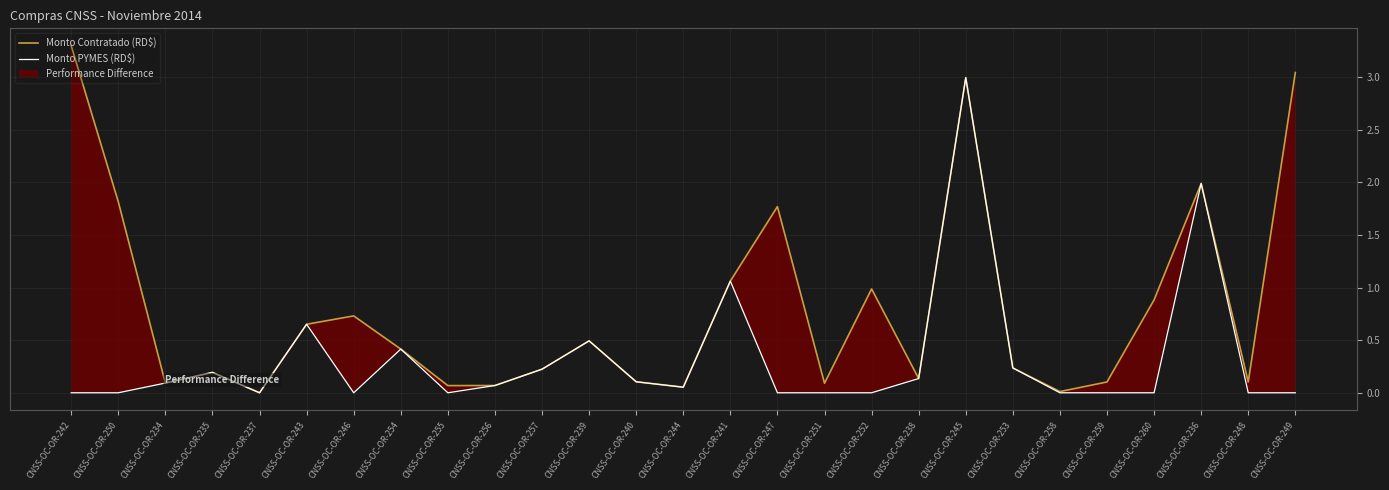

Reading left to right, extract all data points from this chart.

Monto Contratado (RD$): CNSS-OC-OR-242=3.3	CNSS-OC-OR-250=1.8	CNSS-OC-OR-234=0.1	CNSS-OC-OR-235=0.2	CNSS-OC-OR-237=0.0	CNSS-OC-OR-243=0.7	CNSS-OC-OR-246=0.7	CNSS-OC-OR-254=0.4	CNSS-OC-OR-255=0.1	CNSS-OC-OR-256=0.1	CNSS-OC-OR-257=0.2	CNSS-OC-OR-239=0.5	CNSS-OC-OR-240=0.1	CNSS-OC-OR-244=0.1	CNSS-OC-OR-241=1.1	CNSS-OC-OR-247=1.8	CNSS-OC-OR-251=0.1	CNSS-OC-OR-252=1.0	CNSS-OC-OR-238=0.1	CNSS-OC-OR-245=3.0	CNSS-OC-OR-253=0.2	CNSS-OC-OR-258=0.0	CNSS-OC-OR-259=0.1	CNSS-OC-OR-260=0.9	CNSS-OC-OR-236=2.0	CNSS-OC-OR-248=0.1	CNSS-OC-OR-249=3.0
Monto PYMES (RD$): CNSS-OC-OR-242=0.0	CNSS-OC-OR-250=0.0	CNSS-OC-OR-234=0.1	CNSS-OC-OR-235=0.2	CNSS-OC-OR-237=0.0	CNSS-OC-OR-243=0.7	CNSS-OC-OR-246=0.0	CNSS-OC-OR-254=0.4	CNSS-OC-OR-255=0.0	CNSS-OC-OR-256=0.1	CNSS-OC-OR-257=0.2	CNSS-OC-OR-239=0.5	CNSS-OC-OR-240=0.1	CNSS-OC-OR-244=0.1	CNSS-OC-OR-241=1.1	CNSS-OC-OR-247=0.0	CNSS-OC-OR-251=0.0	CNSS-OC-OR-252=0.0	CNSS-OC-OR-238=0.1	CNSS-OC-OR-245=3.0	CNSS-OC-OR-253=0.2	CNSS-OC-OR-258=0.0	CNSS-OC-OR-259=0.0	CNSS-OC-OR-260=0.0	CNSS-OC-OR-236=2.0	CNSS-OC-OR-248=0.0	CNSS-OC-OR-249=0.0